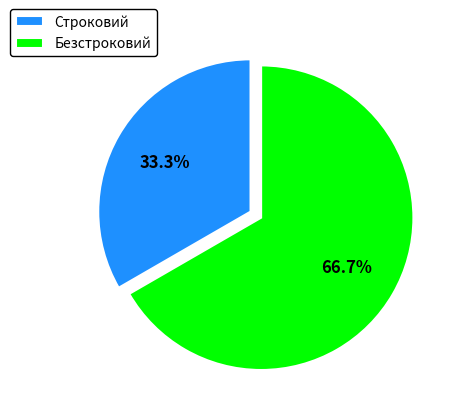

What percentage is the Строковий slice, to the nearest percent?

33%